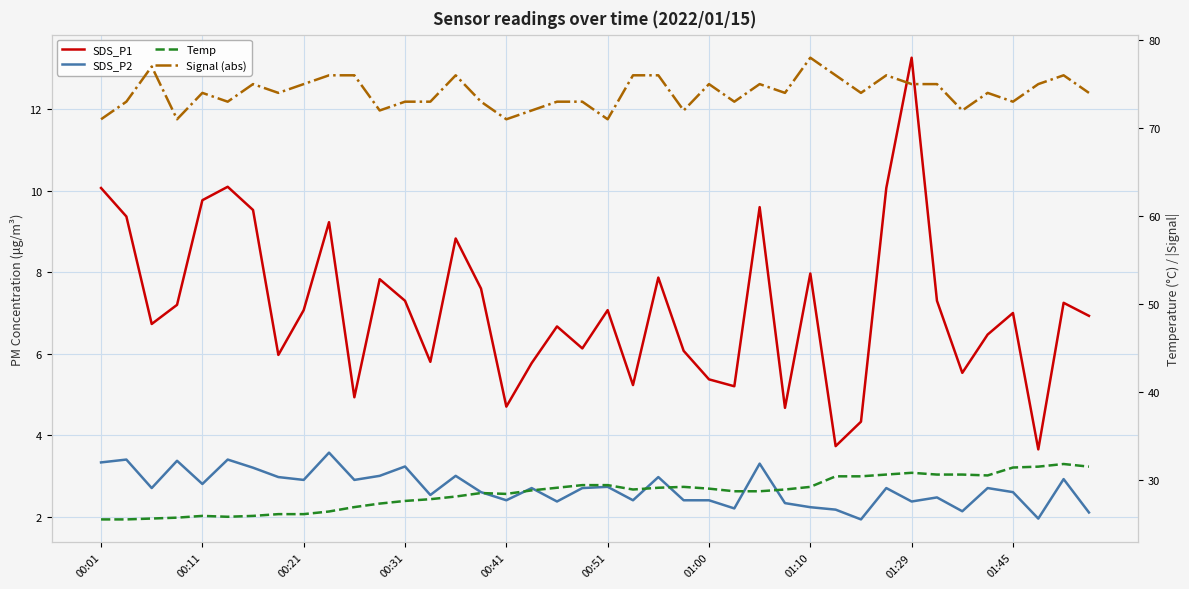

Is it true that Signal (abs) equals 72.0 at 11?

True